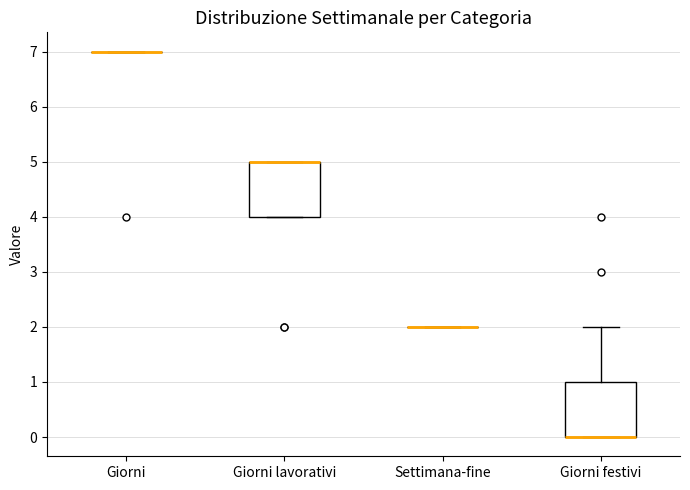

Where is the lower edge of the box for Giorni lavorativi on the y-axis? The values are not printed on the chart, so give them approximately, as read against the axis.

4